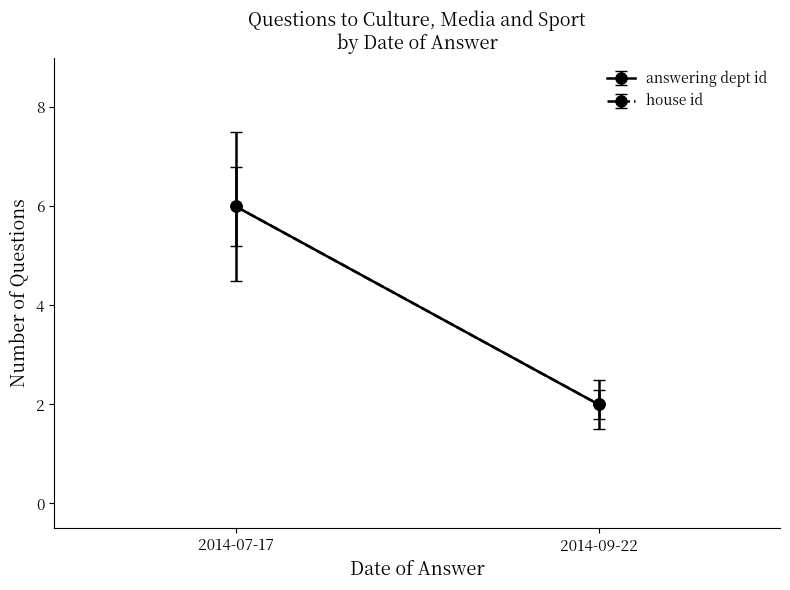

What position from the left is 2014-09-22?

2